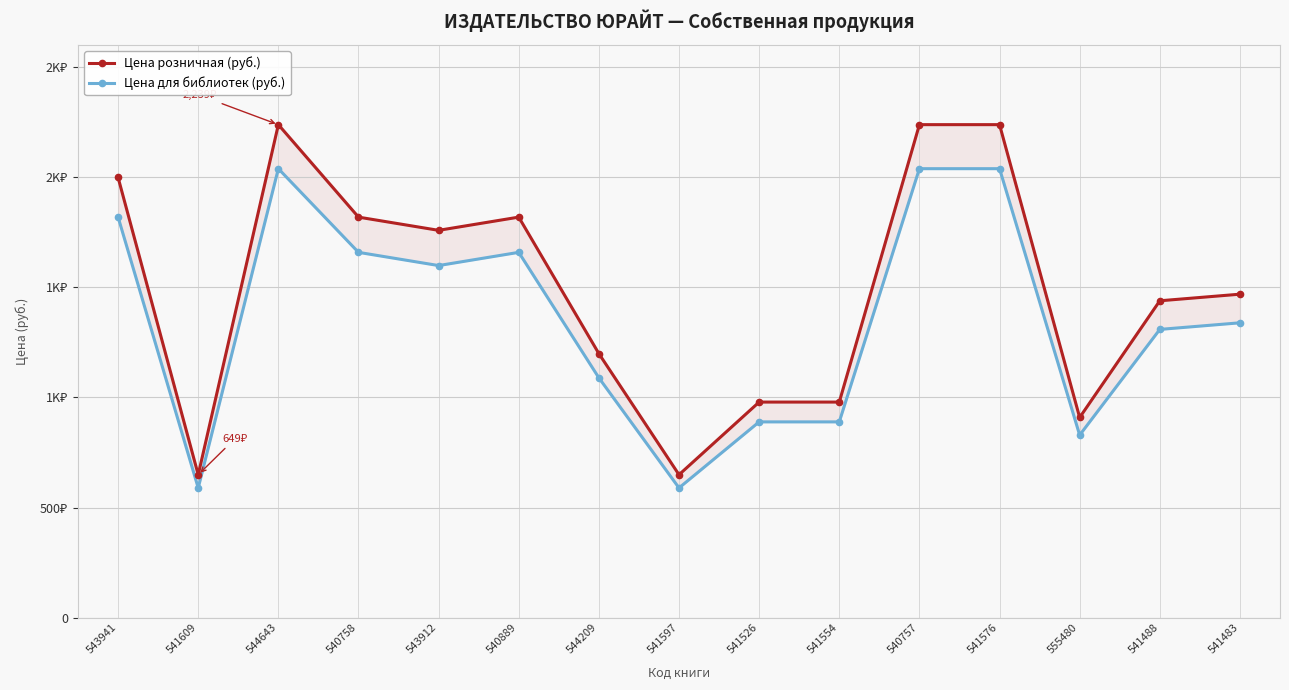

How many categories are shown in the chart?

15